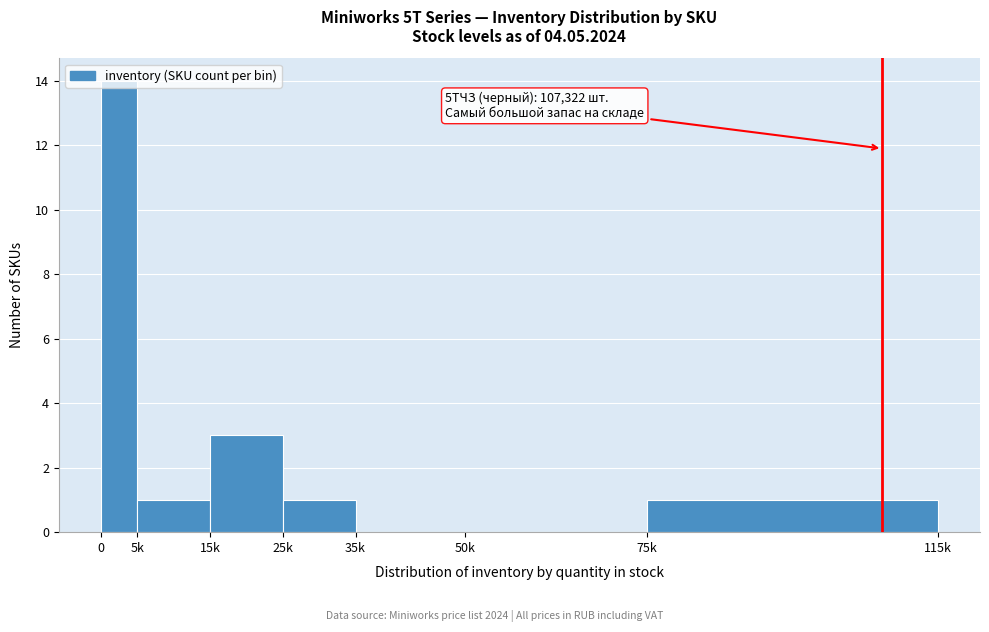

True or false: the data shows 3 at 15k.

True